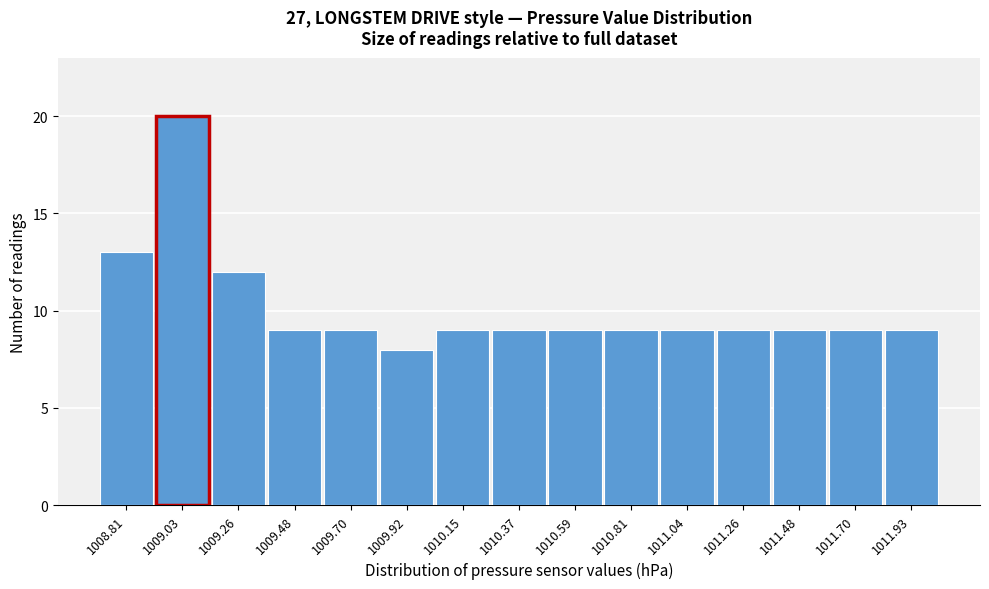

Reading left to right, extract all data points from this chart.

13	20	12	9	9	8	9	9	9	9	9	9	9	9	9